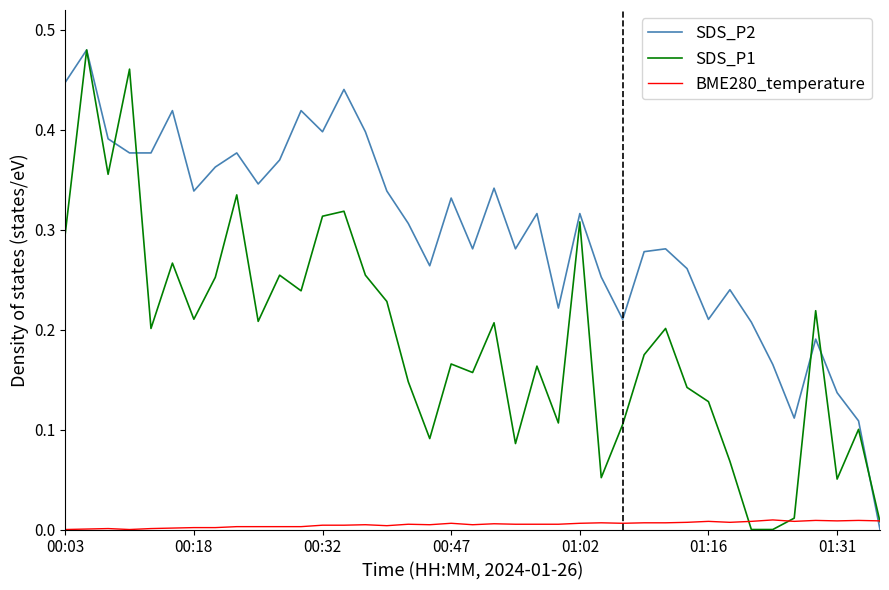

At how many categories does at least one series exceed 0?

39